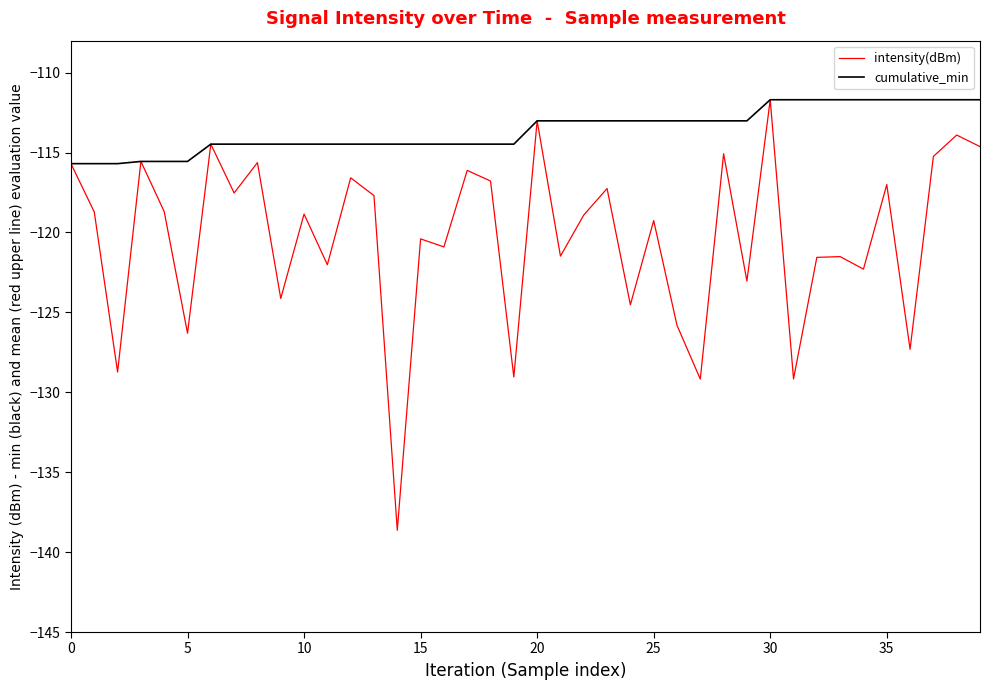

True or false: intensity(dBm) has more than 0 points higher than both neighbors.

True